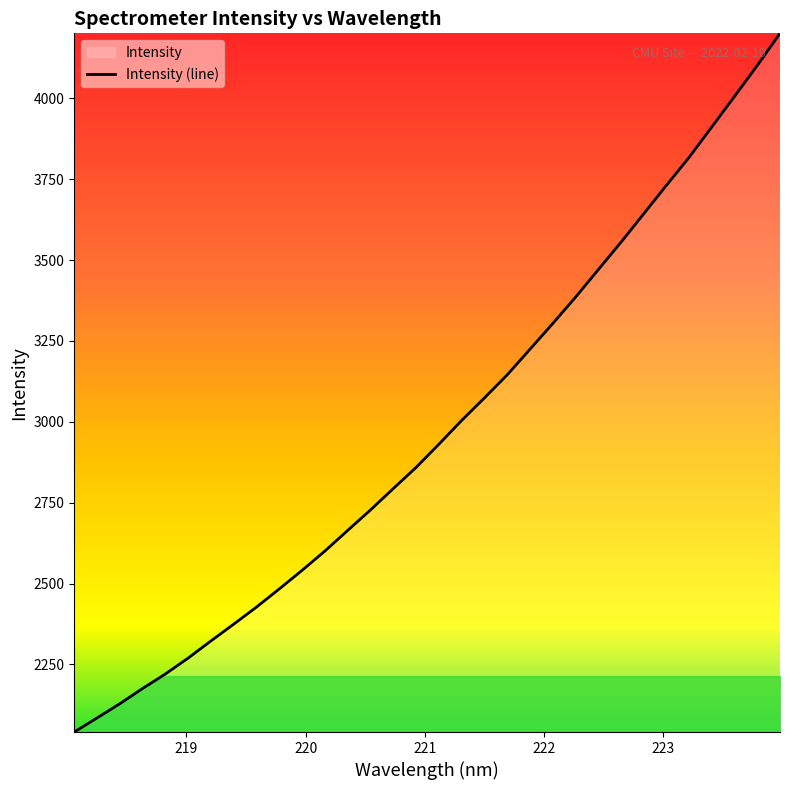

What is the minimum value shown in the chart?

2041.2